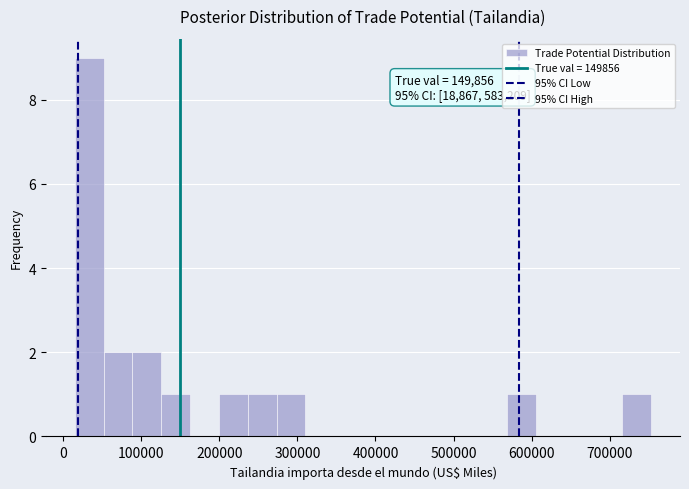

Read against the x-axis, roughly where is the centre of the tallest bar?

30000